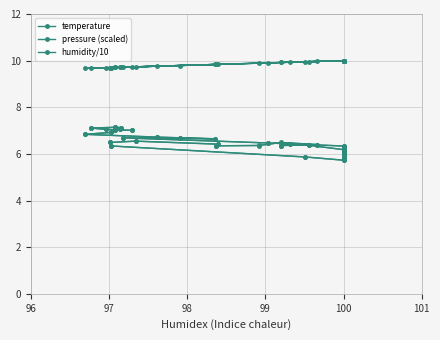

In humidity/10, how many points are higher than both neighbors (excluding endpoints)?

4